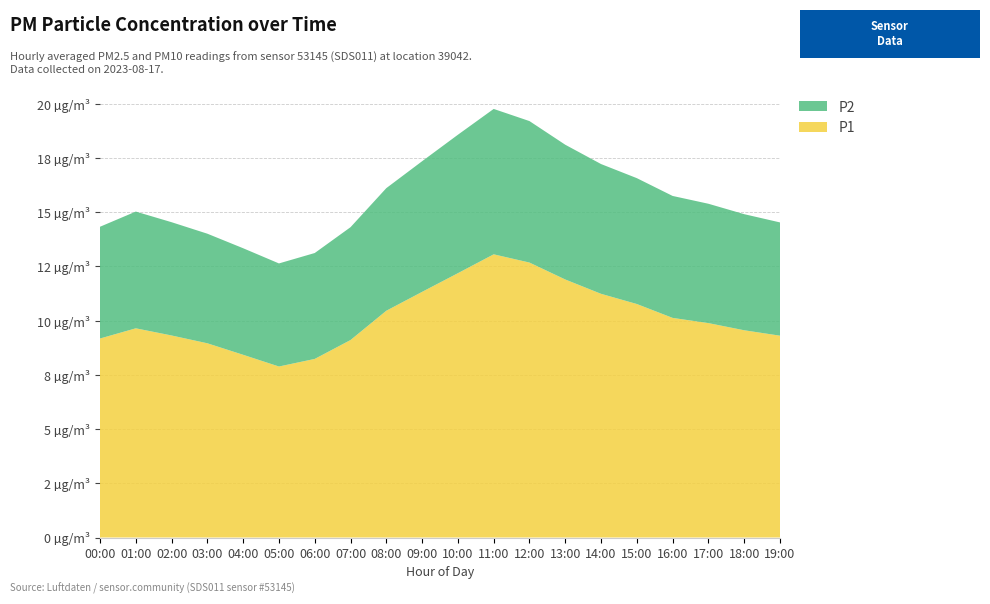

Reading left to right, list all the values displayed in this chart.

P1: 00:00=9.2	01:00=9.6	02:00=9.3	03:00=8.9	04:00=8.4	05:00=7.9	06:00=8.2	07:00=9.1	08:00=10.4	09:00=11.3	10:00=12.2	11:00=13.1	12:00=12.7	13:00=11.9	14:00=11.2	15:00=10.8	16:00=10.1	17:00=9.9	18:00=9.6	19:00=9.3
P2: 00:00=5.2	01:00=5.4	02:00=5.2	03:00=5.0	04:00=4.9	05:00=4.8	06:00=4.9	07:00=5.2	08:00=5.7	09:00=6.0	10:00=6.4	11:00=6.7	12:00=6.5	13:00=6.2	14:00=6.0	15:00=5.8	16:00=5.6	17:00=5.5	18:00=5.3	19:00=5.2